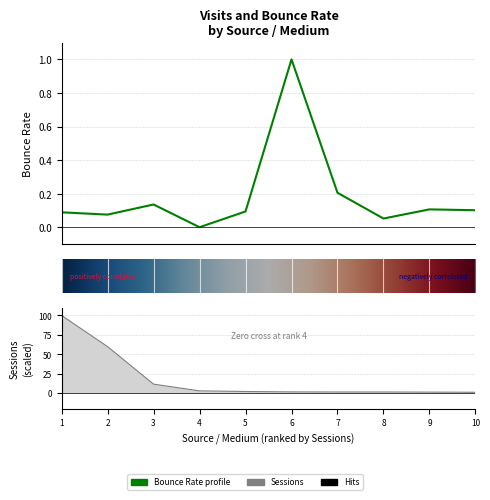

Does the chart have visible grid lines?

Yes